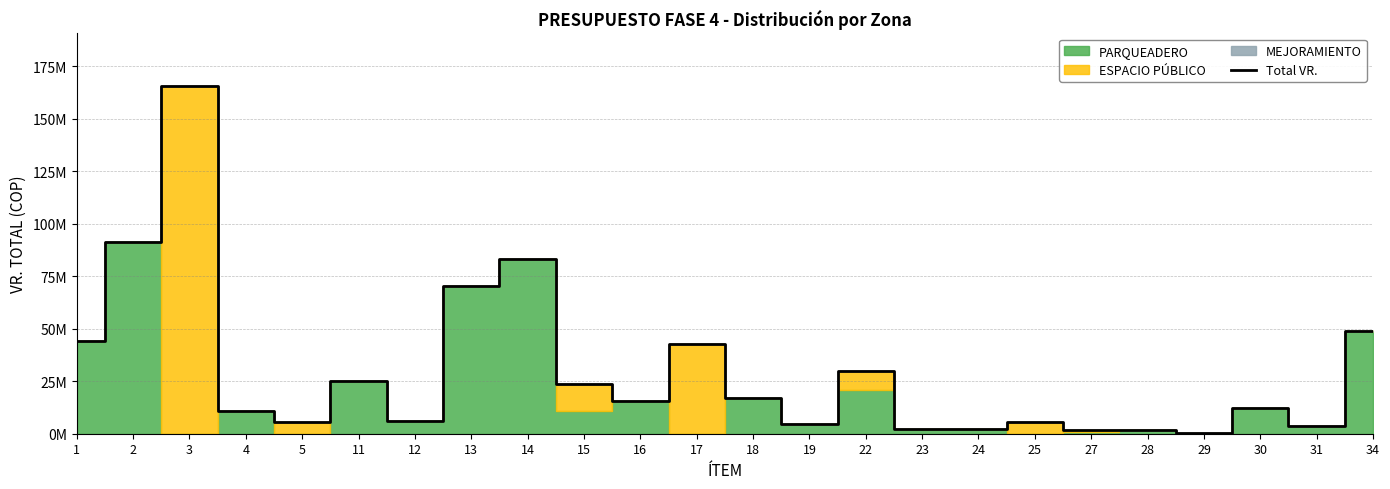

What value does the data have at 12?

5895750.0